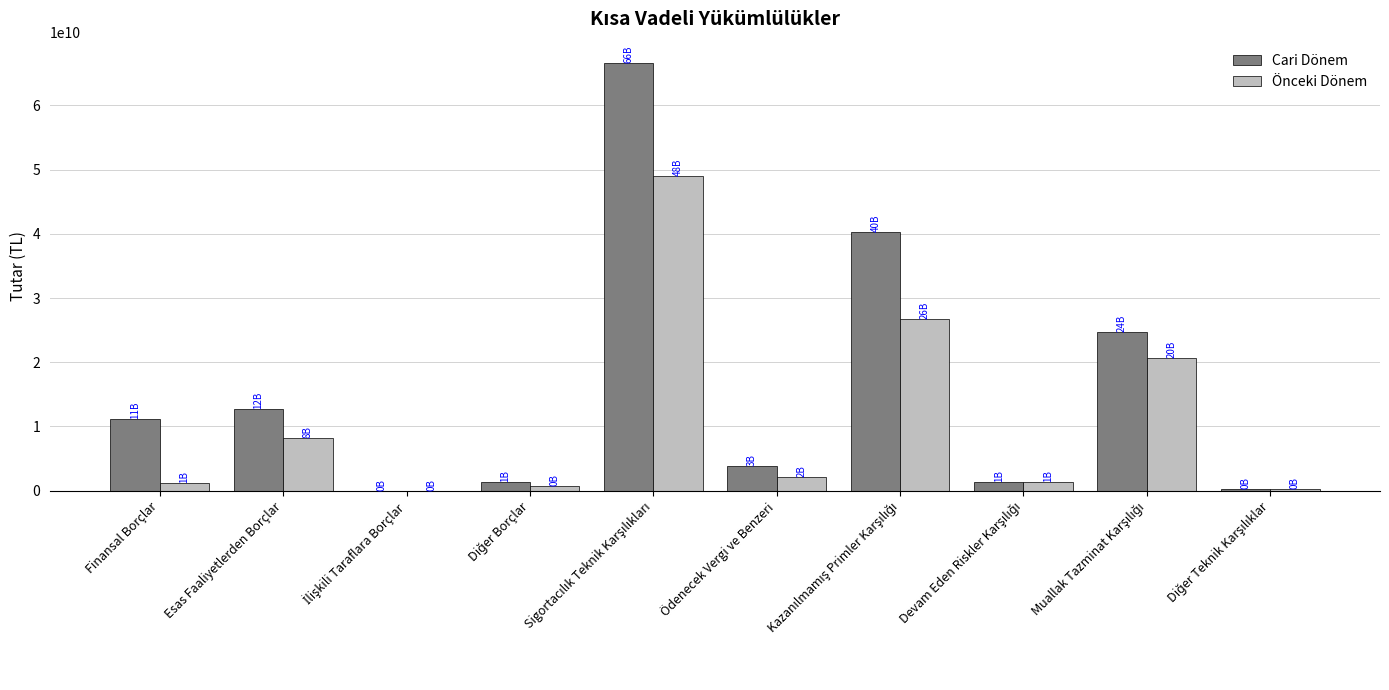

The Cari Dönem series shows 22725500974 at Esas Faaliyetlerden Borçlar. True or false?

False